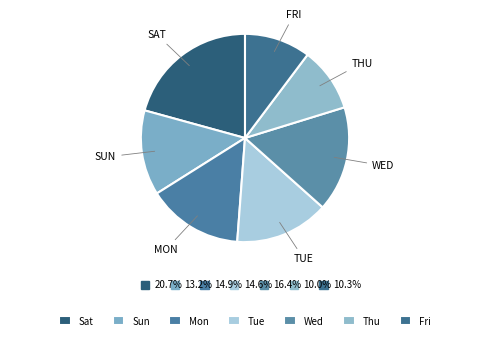

Count the number of slices in the pie.

7